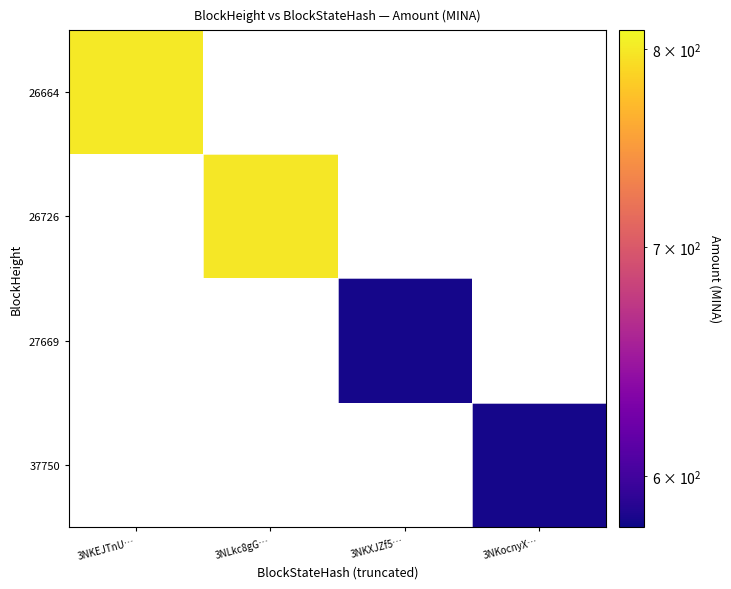

Where is 26664 nearest to the value 800?

3NKEJTnU…